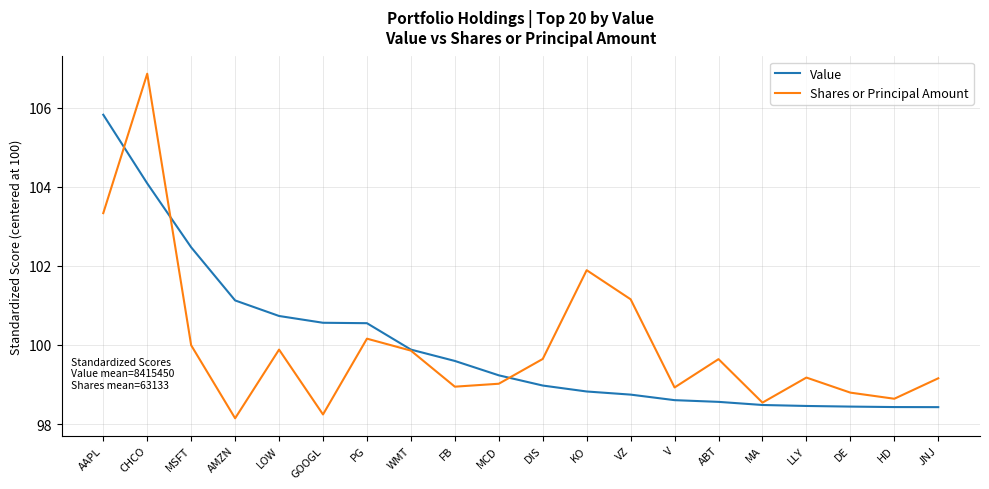

What is the sum of all Shares or Principal Amount values?

2000.0